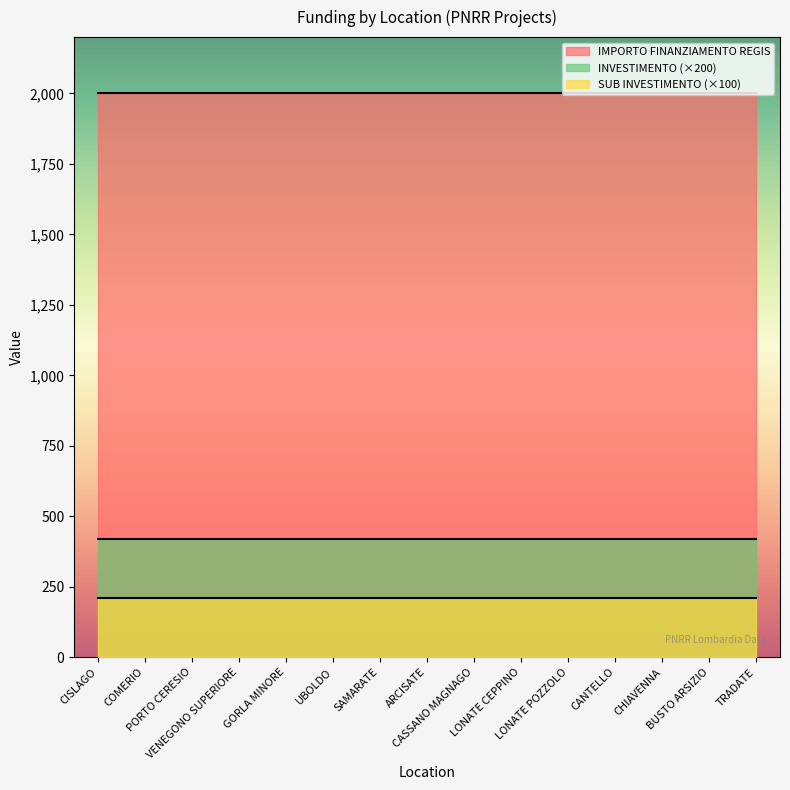

Which category has the highest value in the SUB INVESTIMENTO series?

CISLAGO